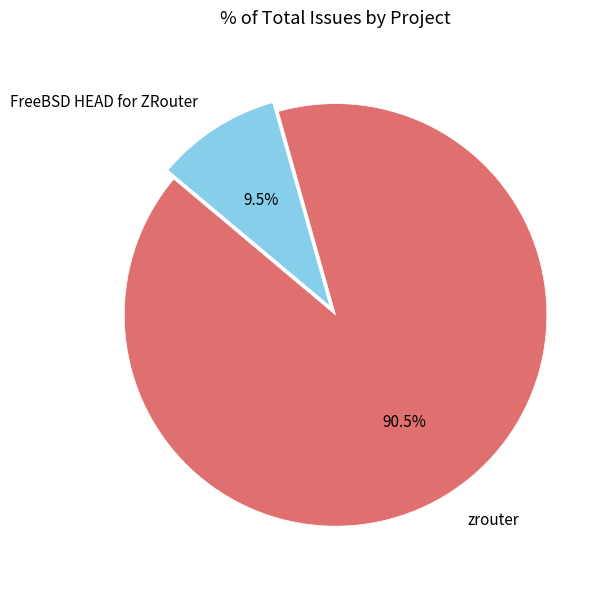

What is the largest slice in the pie chart?

zrouter